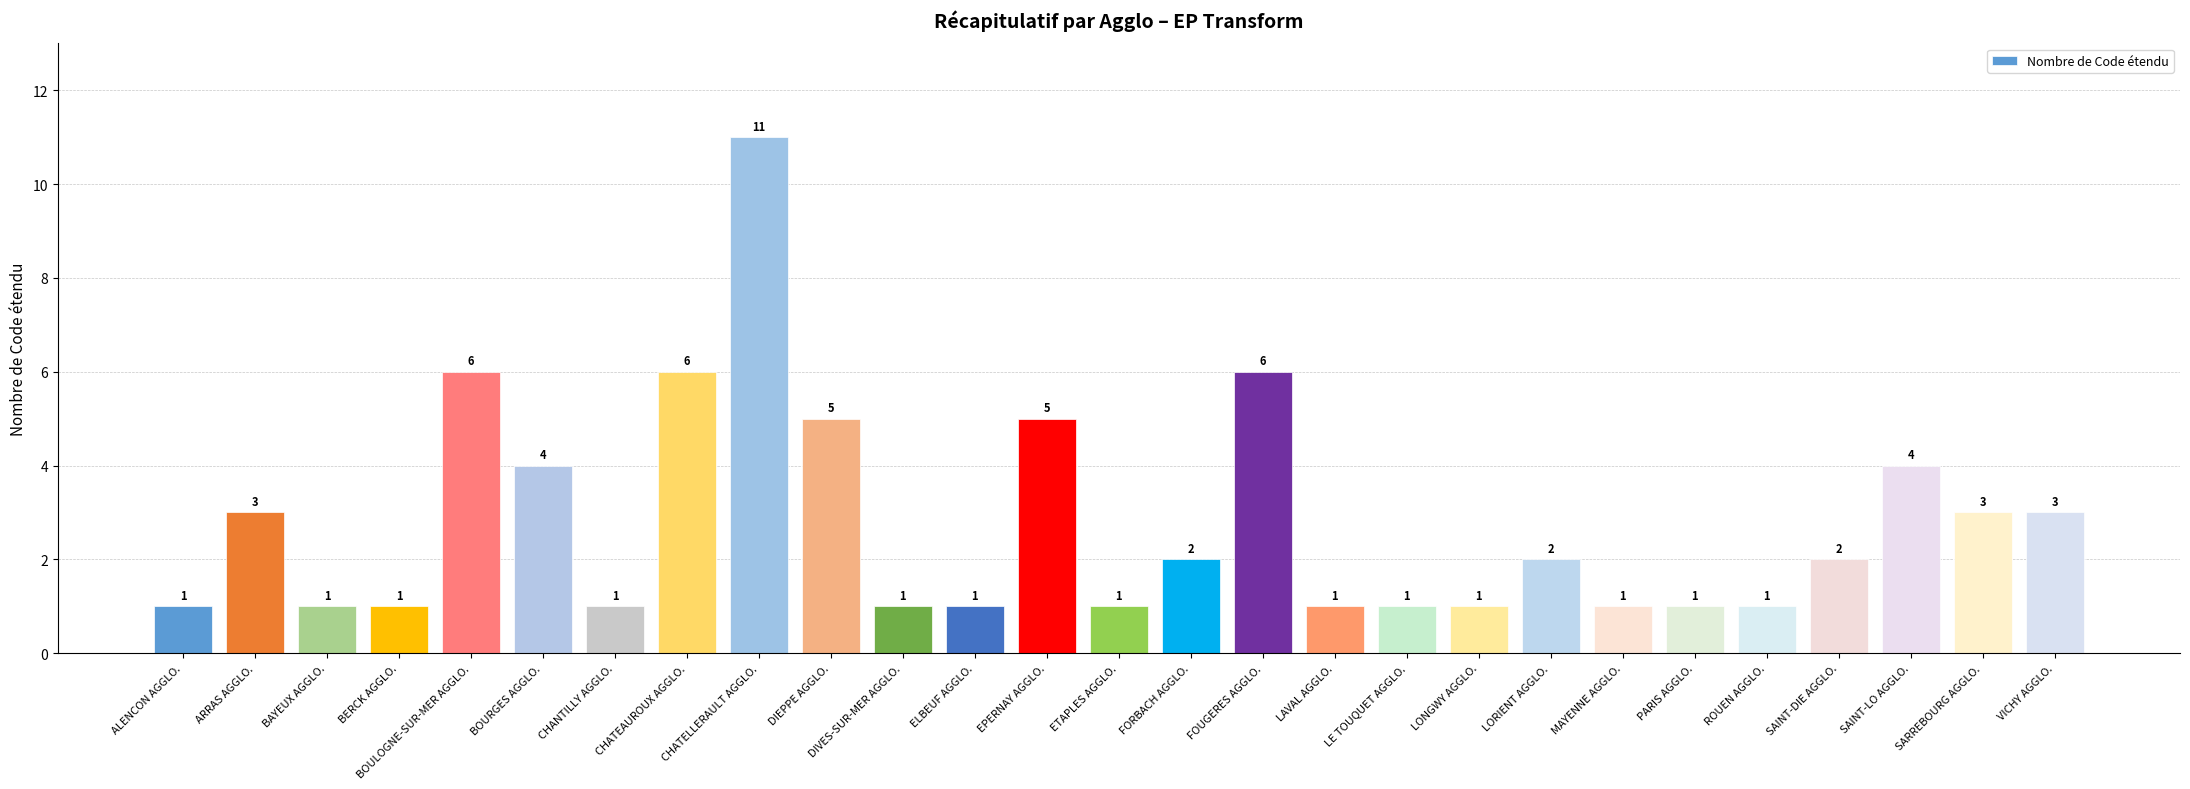

How many data points are less than 2?

13